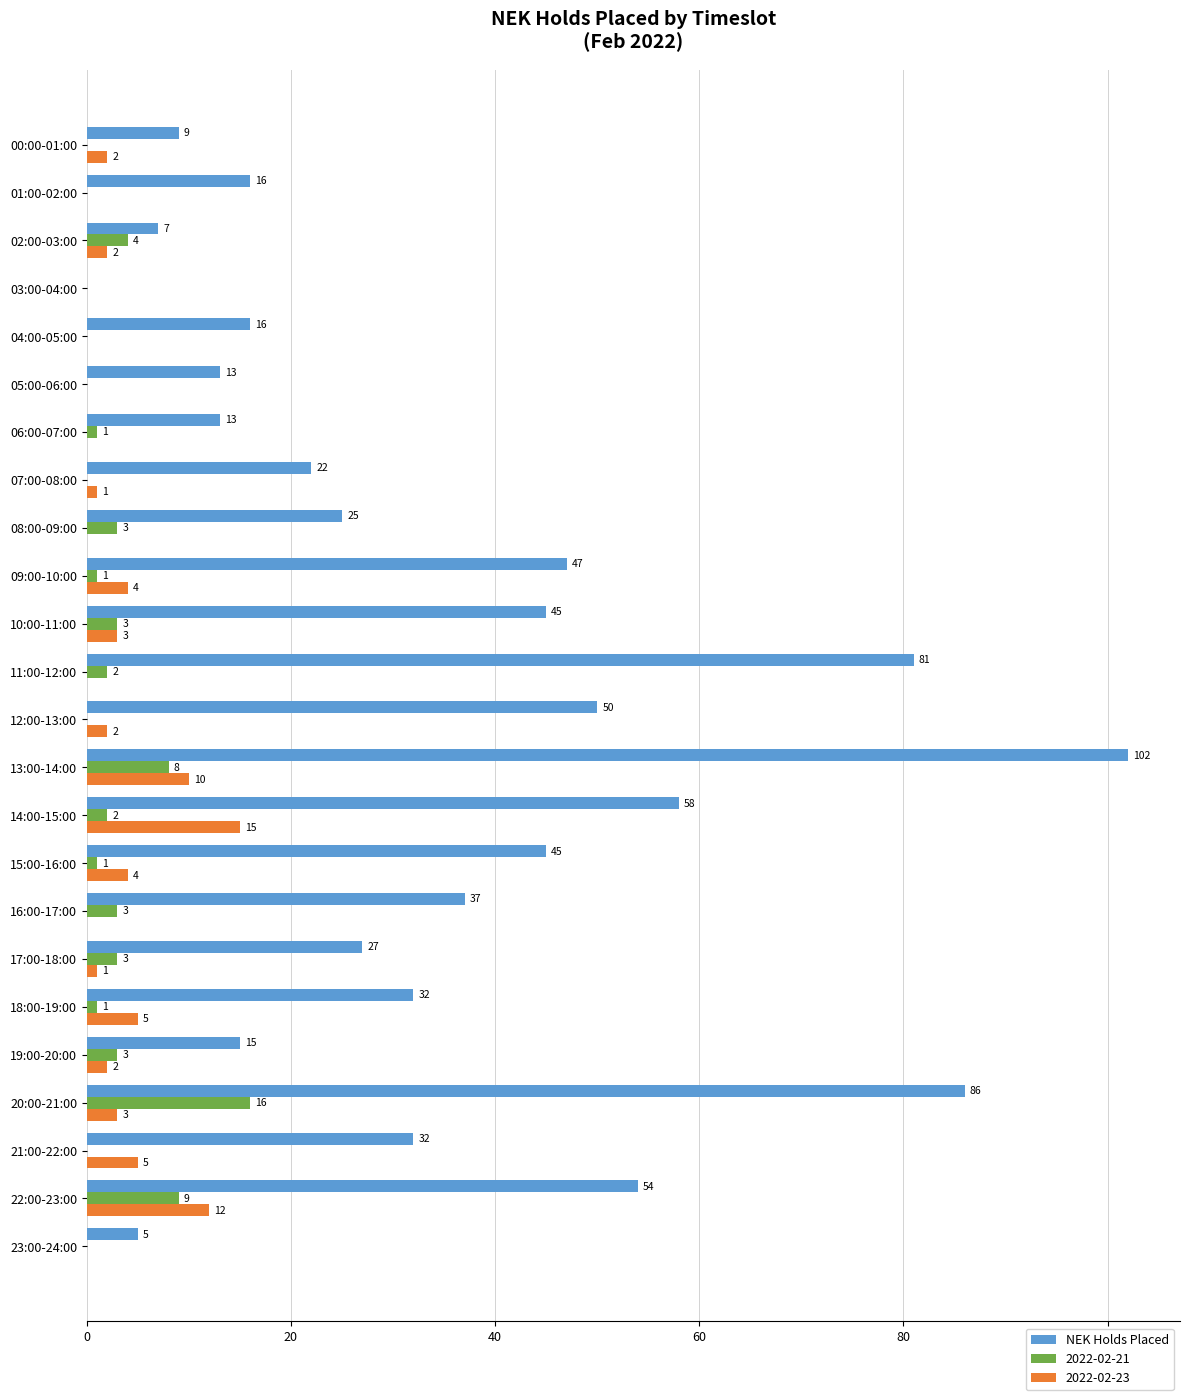

What is the sum of the 2022-02-23 values at 12:00-13:00 and 07:00-08:00?

3